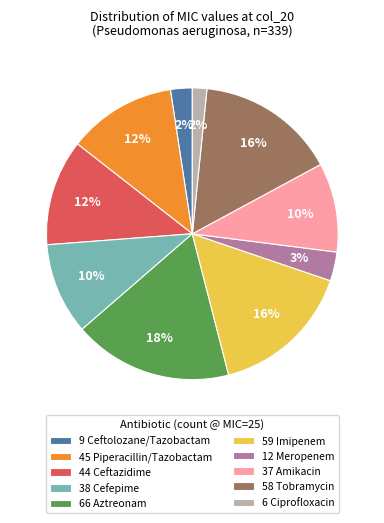

Is it true that 59 Imipenem is 16% of the pie?

True